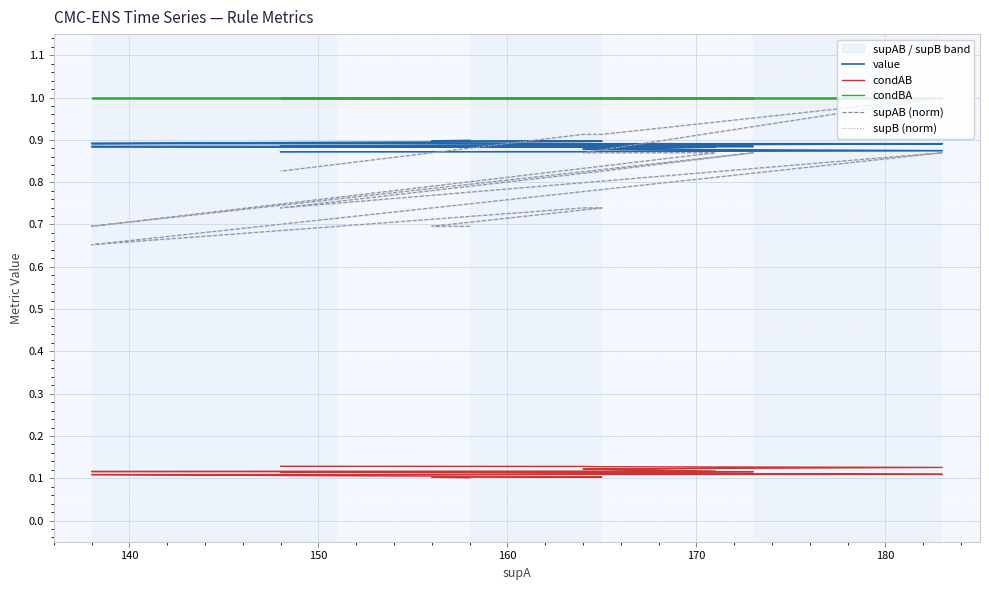

What is the sum of all supB (norm) values?

15.3